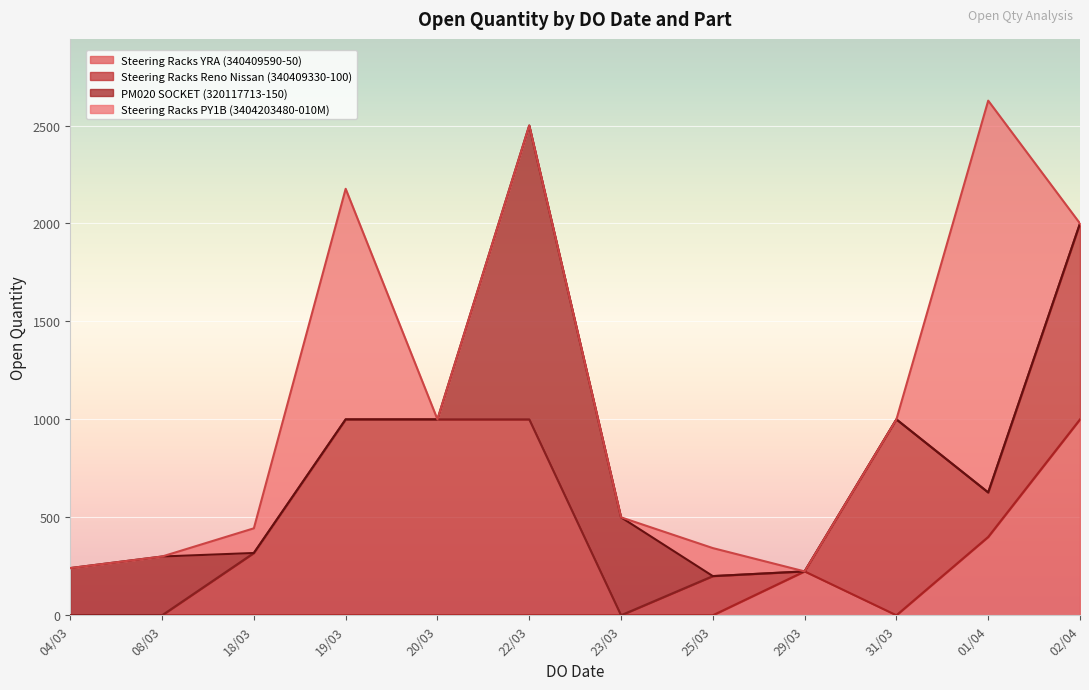

What is the label of the 2nd point from the right?

01/04/2021